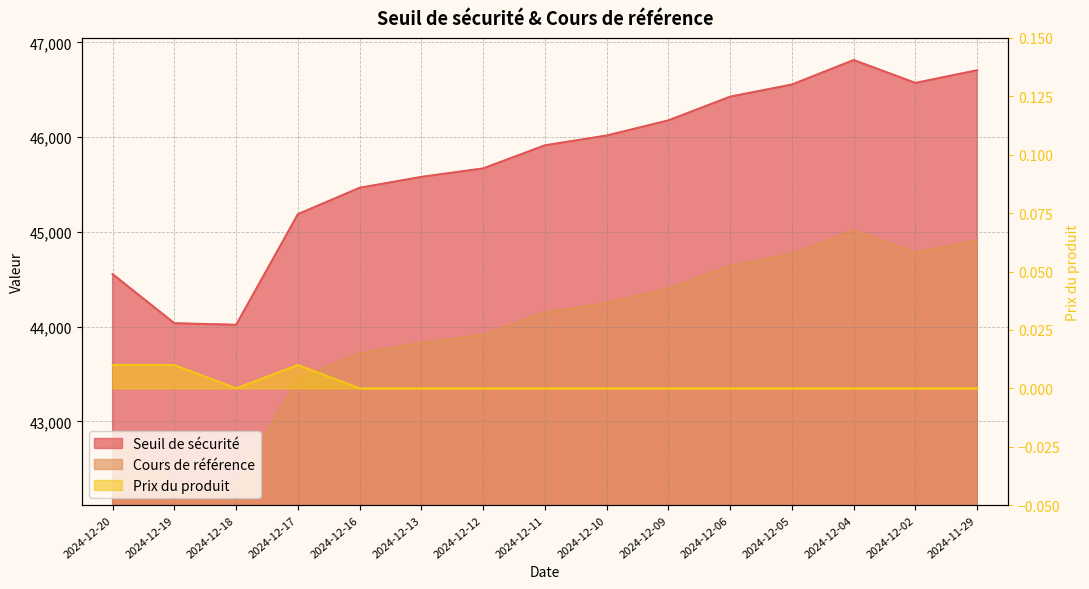

Reading right to left, what are all the values shown in this chart?

Seuil de sécurité: 46707.1	46573.3	46814.6	46556.3	46428.2	46178.0	46017.7	45914.5	45670.7	45581.2	45466.2	45187.9	44019.9	44035.9	44553.9
Cours de référence: 44910.7	44782.0	45014.0	44765.7	44642.5	44401.9	44247.8	44148.6	43914.1	43828.1	43717.5	43449.9	42326.9	42342.2	42840.3
Prix du produit: 0.0	0.0	0.0	0.0	0.0	0.0	0.0	0.0	0.0	0.0	0.0	0.0	0.0	0.0	0.0